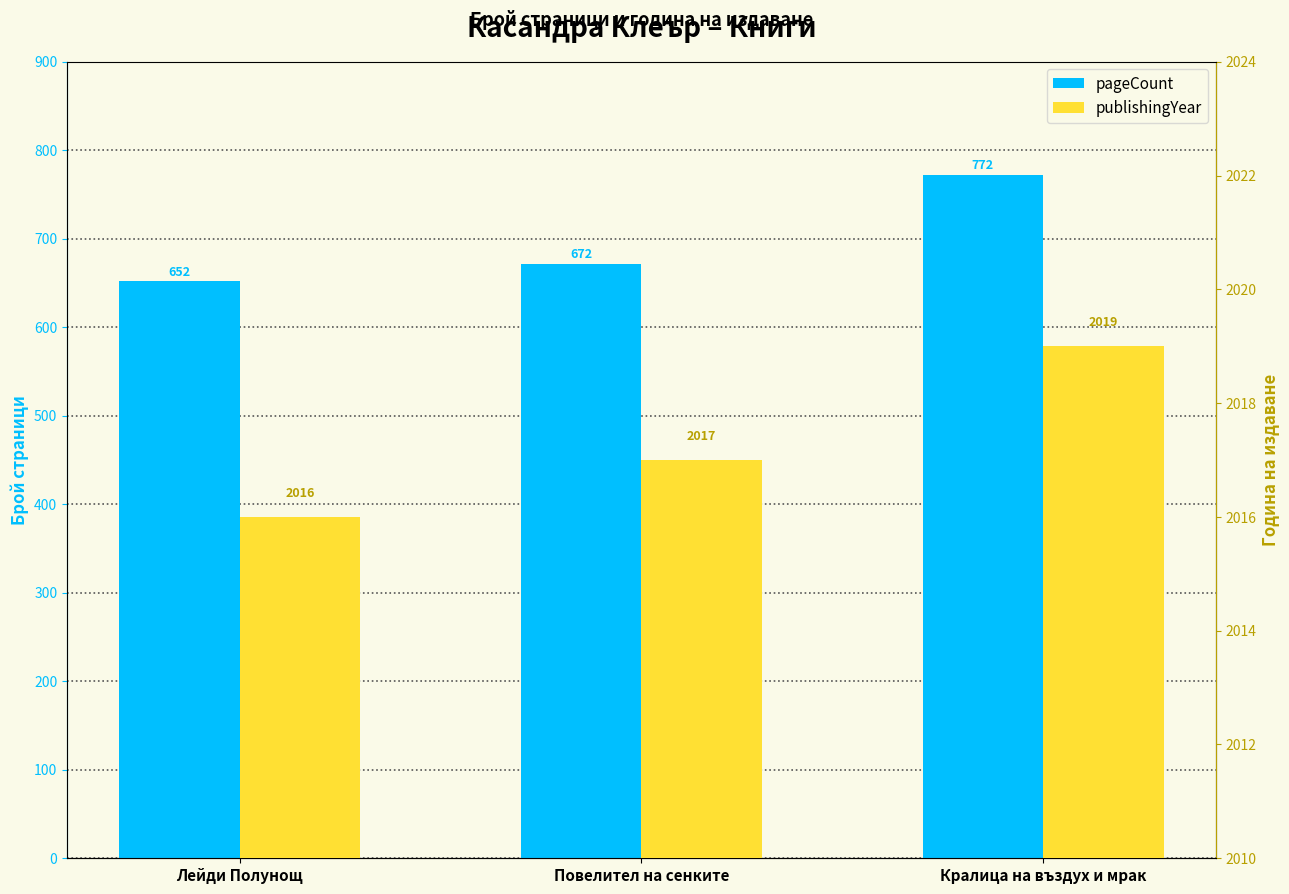

Count the number of categories in the chart.

3